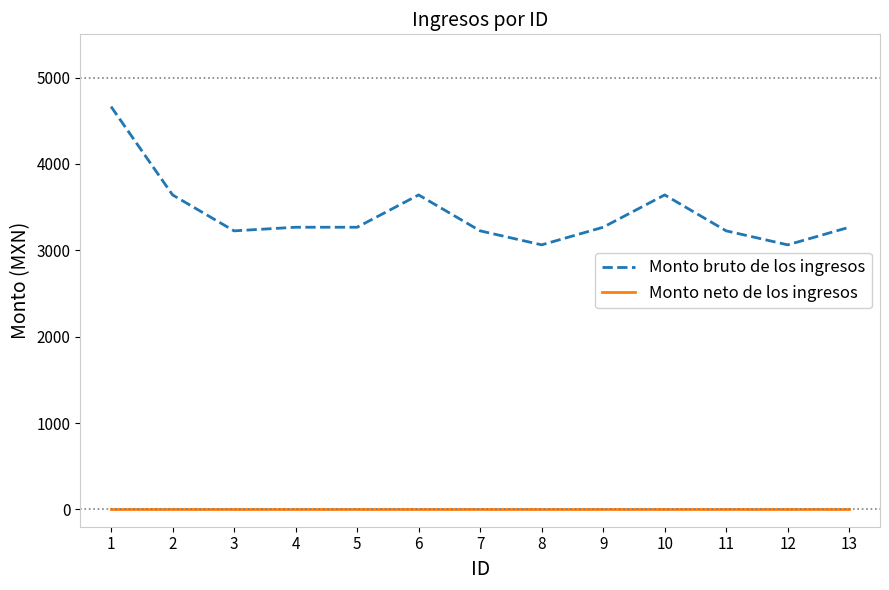

True or false: Monto bruto de los ingresos and Monto neto de los ingresos cross at least once.

False